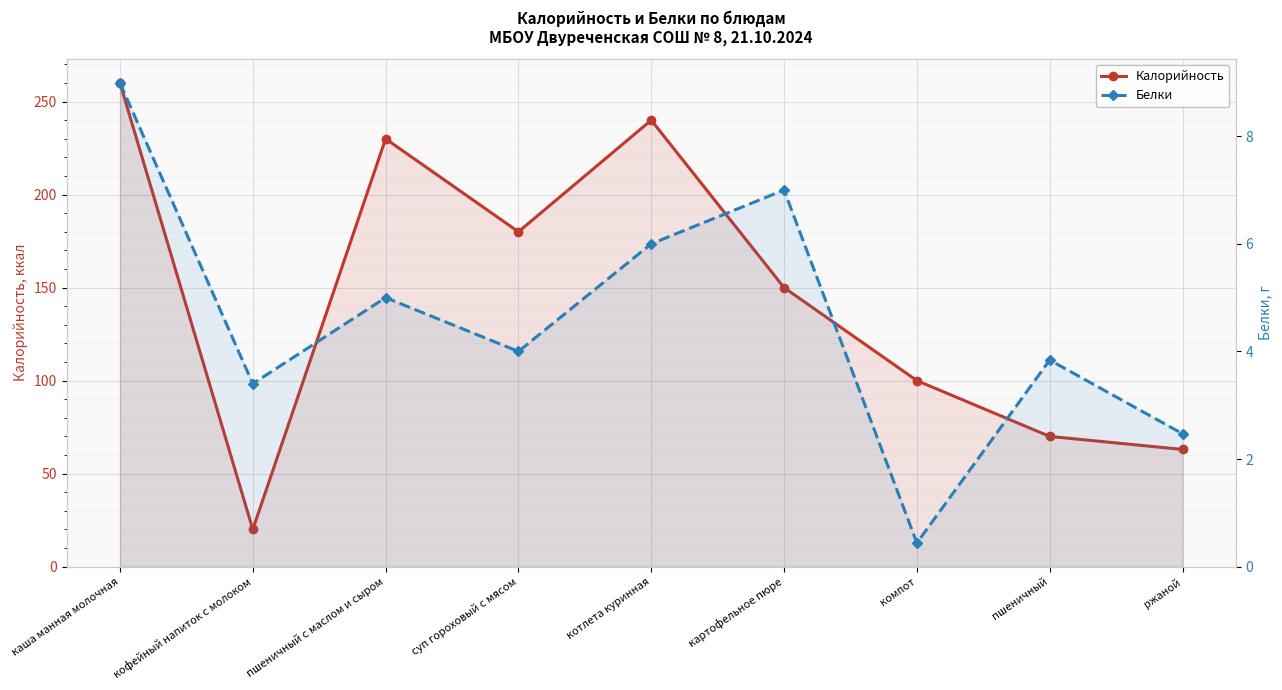

What is the total value across all series at пшеничный с маслом и сыром?

235.0